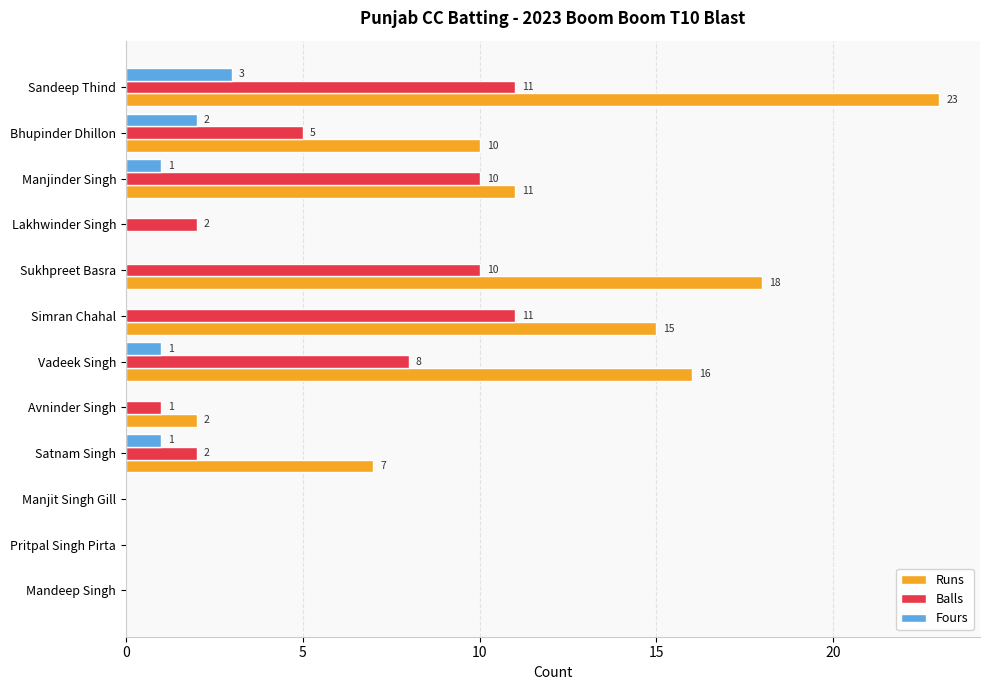

Between Bhupinder Dhillon and Vadeek Singh, which series saw the biggest shift?

Runs